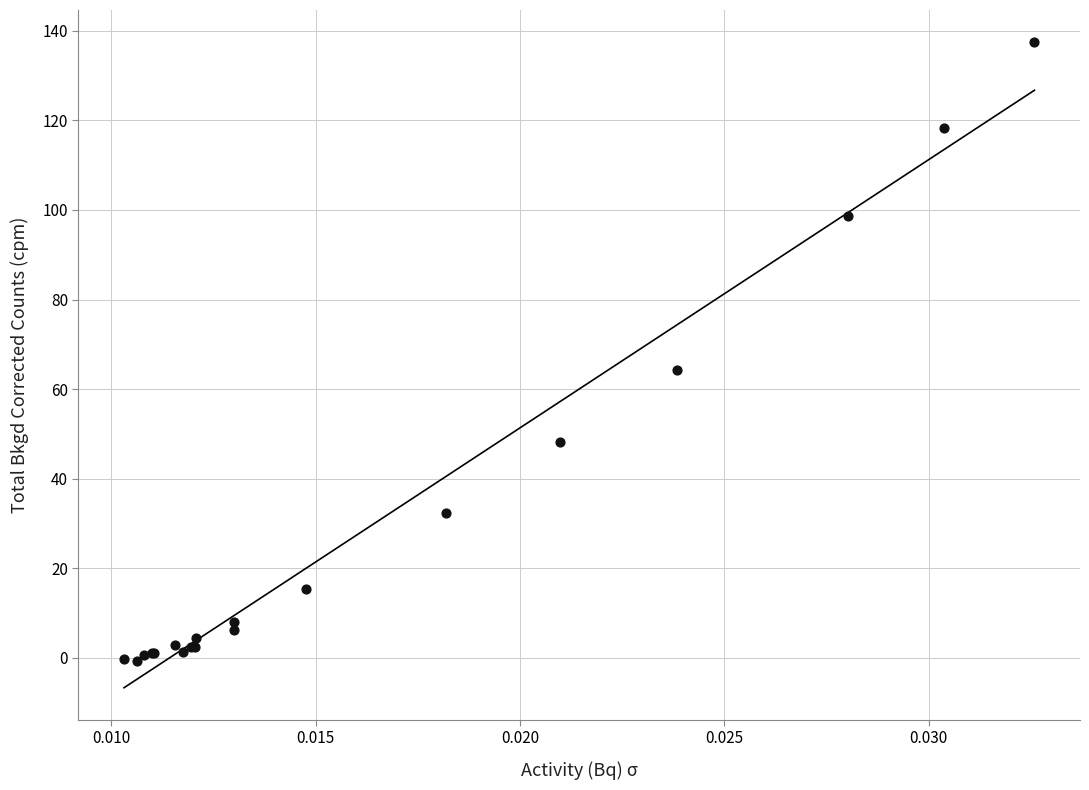

What Y value in the scatter plot is closest to 68?

64.3